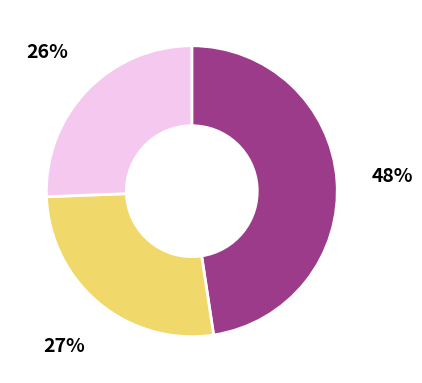

Does any single category account for the majority?

No